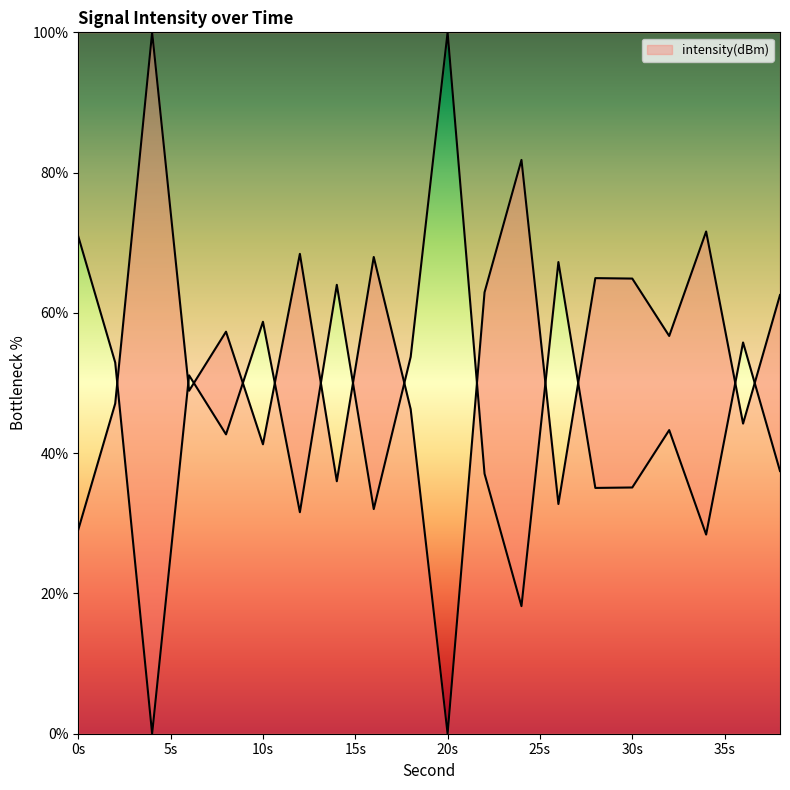

What is the ratio of the value at 4 to the value at 18?

2.2